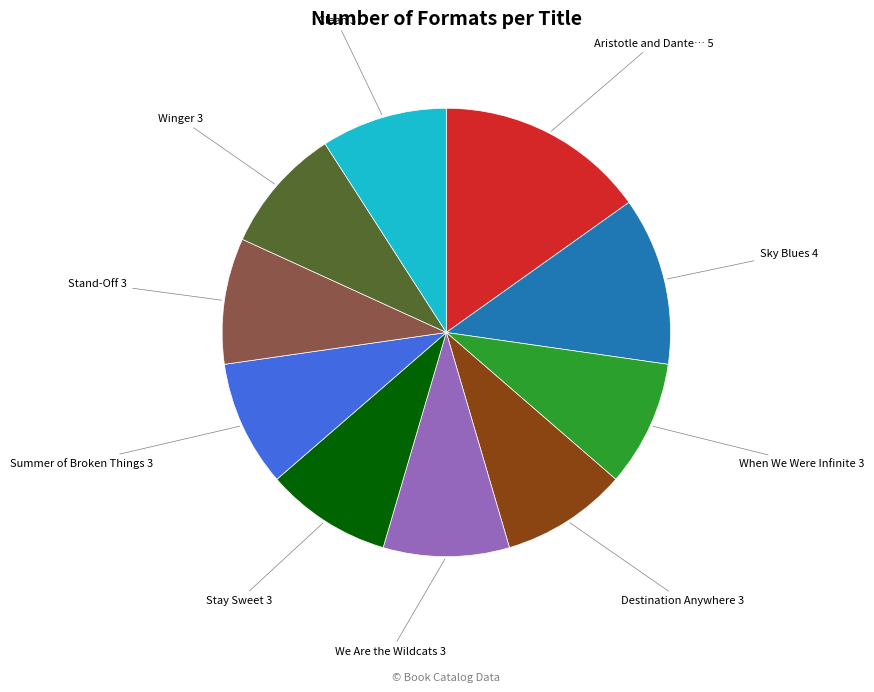

Approximately how many times larger is the value at We Are the Wildcats 3 compared to Stay Sweet 3?

1.0